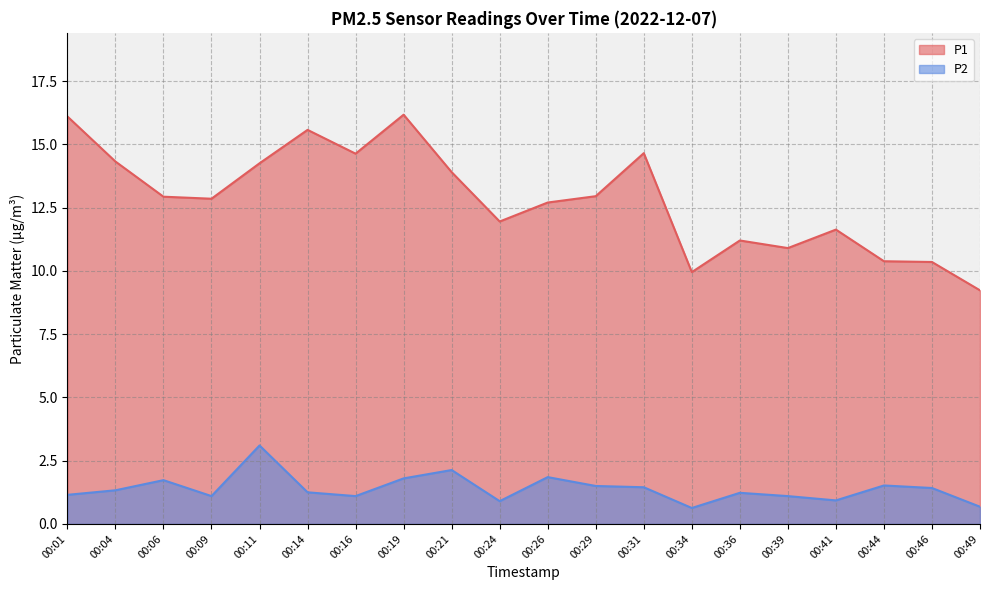

True or false: P2 has a value of 0.4 at 00:14.

False